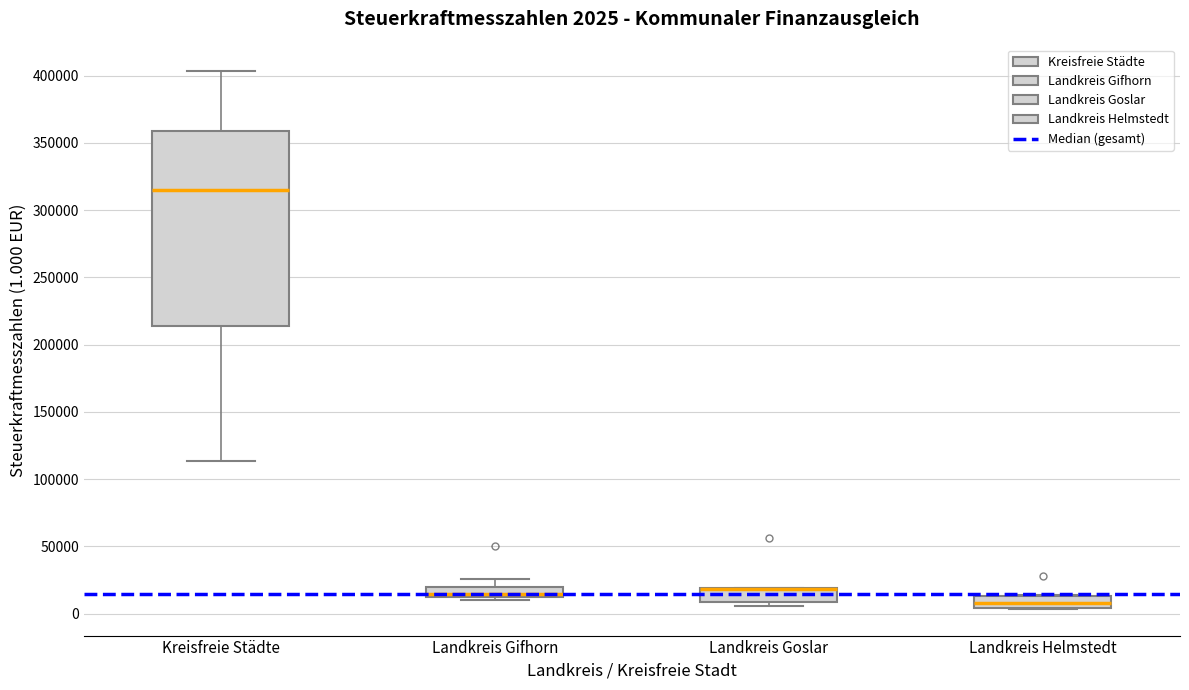

Which box is the tallest, from its lower edge to its upper edge?

Kreisfreie Städte